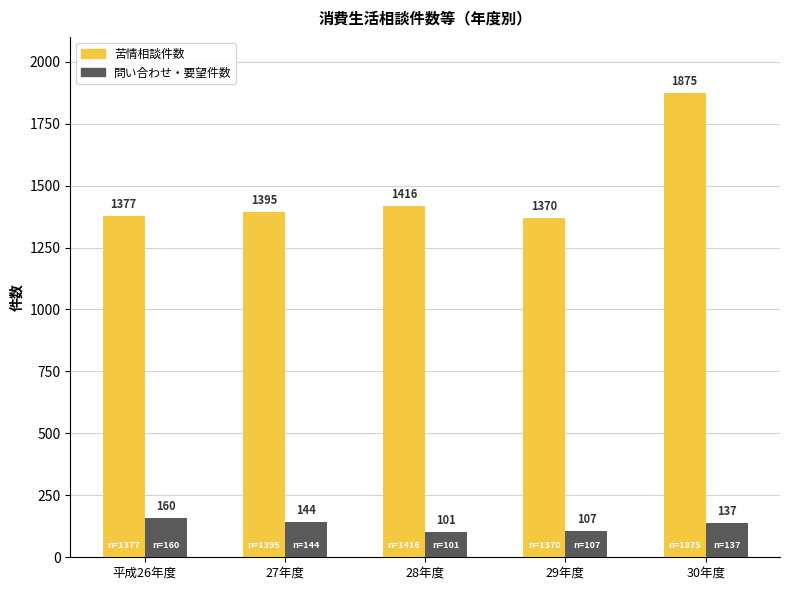

At which label is 苦情相談件数 closest to 1622?

28年度